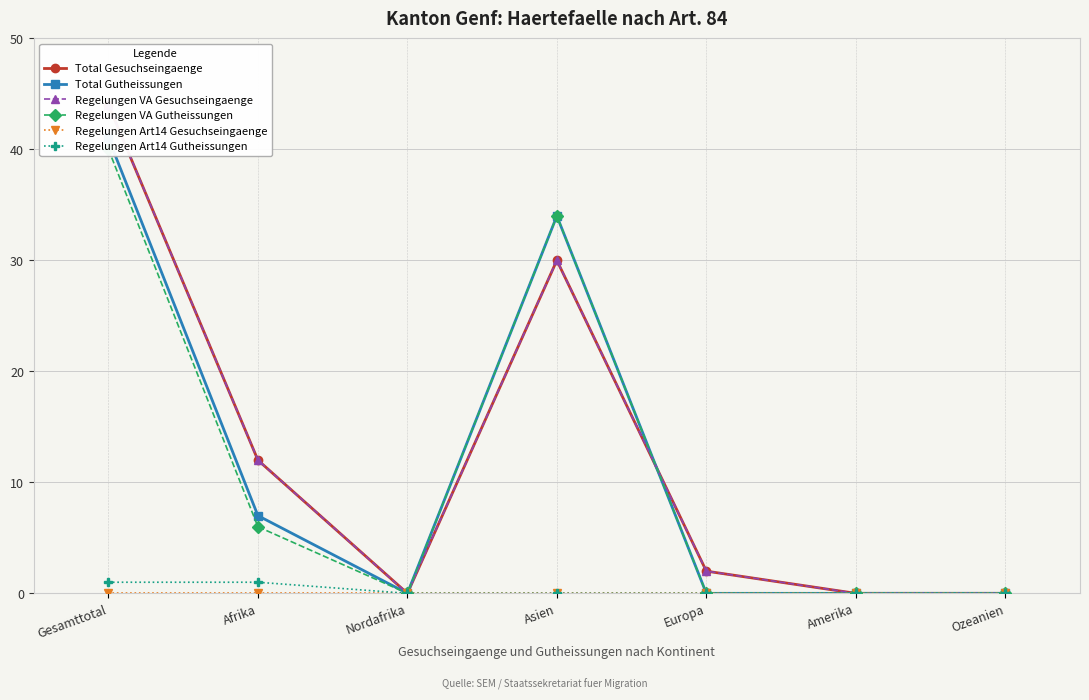

True or false: Total Gutheissungen and Regelungen Art14 Gutheissungen intersect in this chart.

False